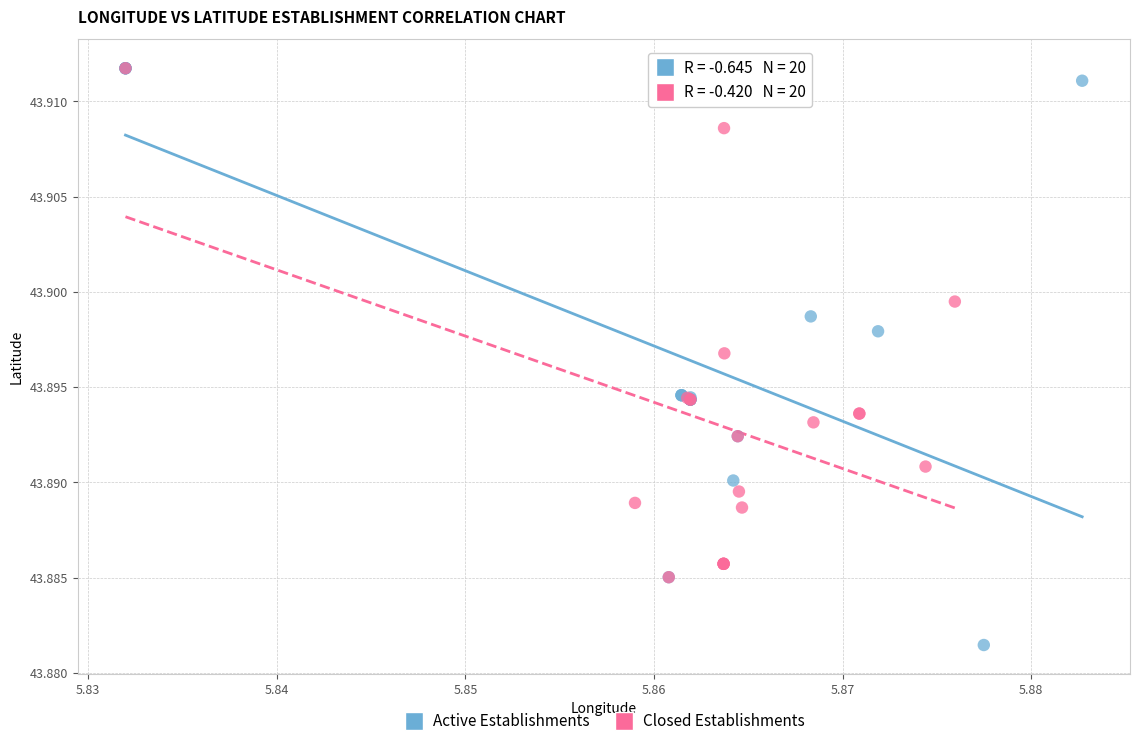

Which series has the widest spread of Y values?

Active Establishments